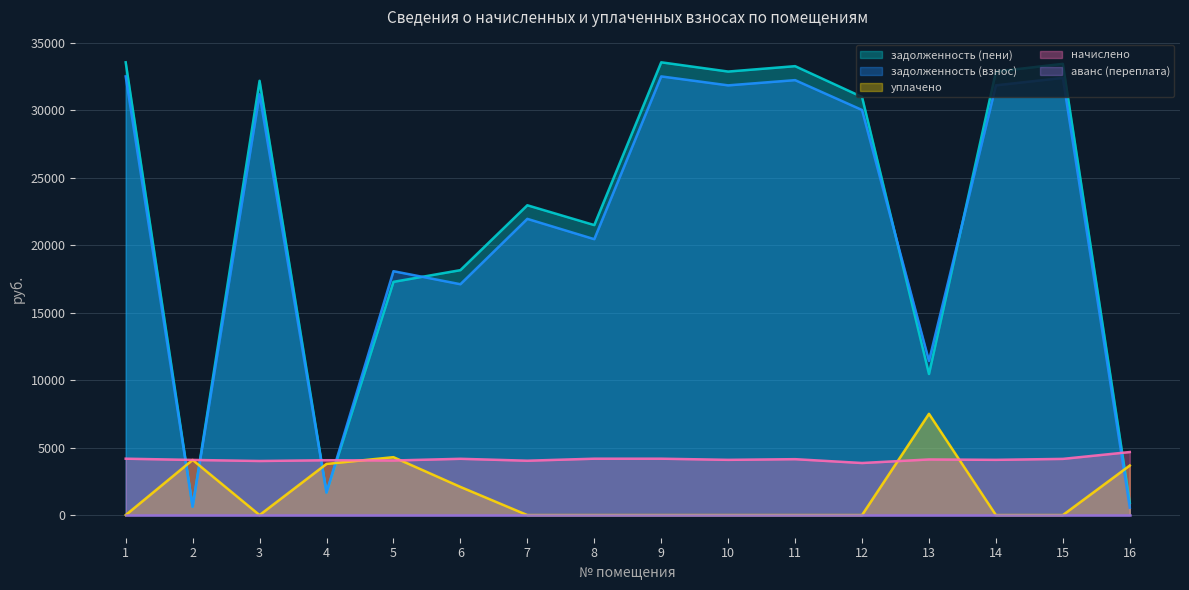

How many interior local valleys does the уплачено series have?

1